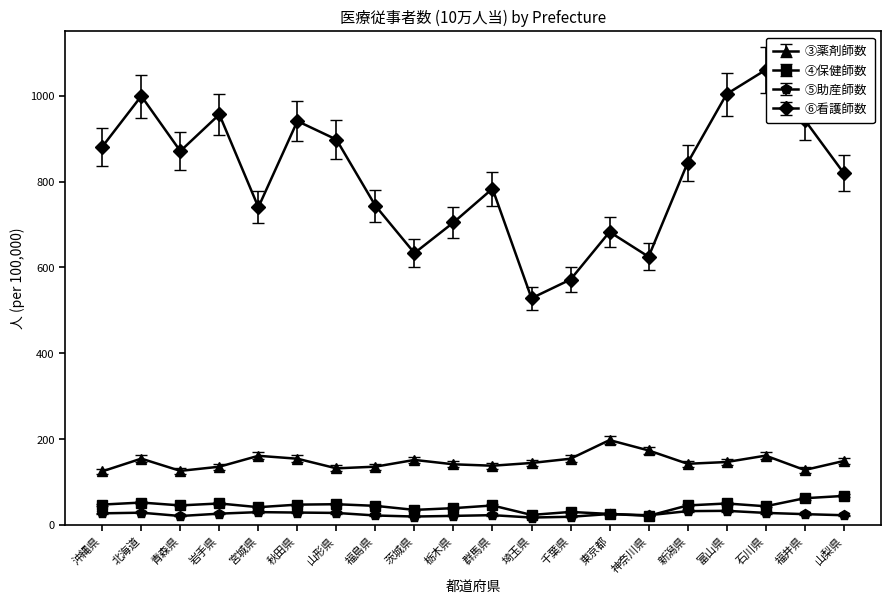

At which category is the sum across all series the highest?

石川県